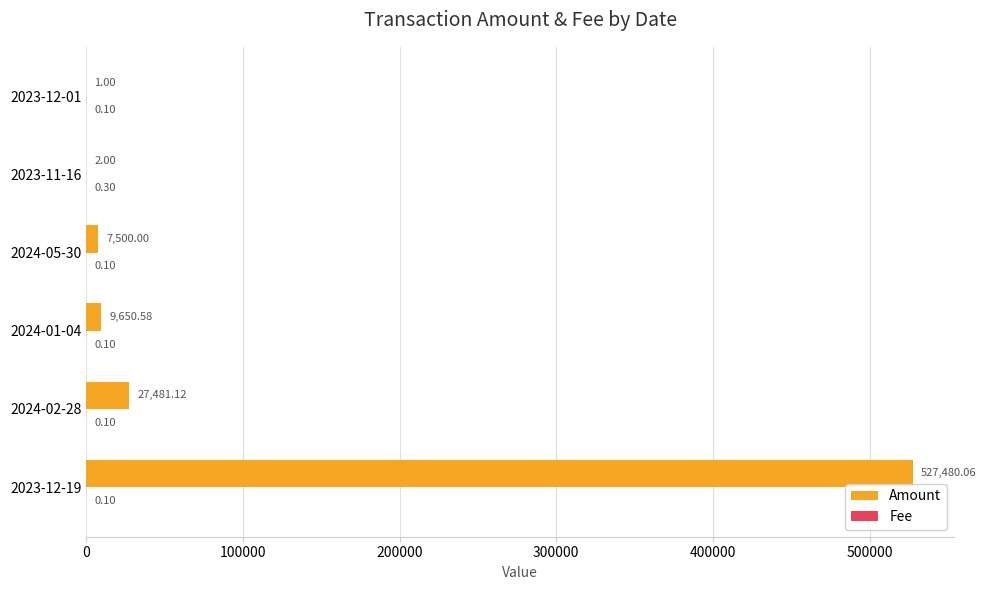

What is the sum of all Amount values?

572114.8